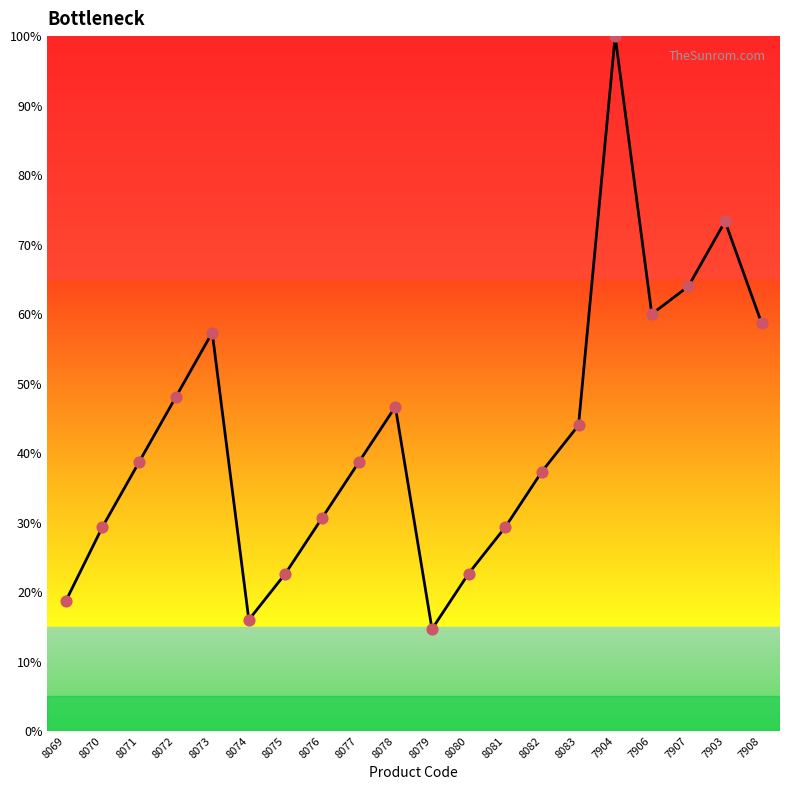

Which has a higher value, 8073 or 7908?

7908